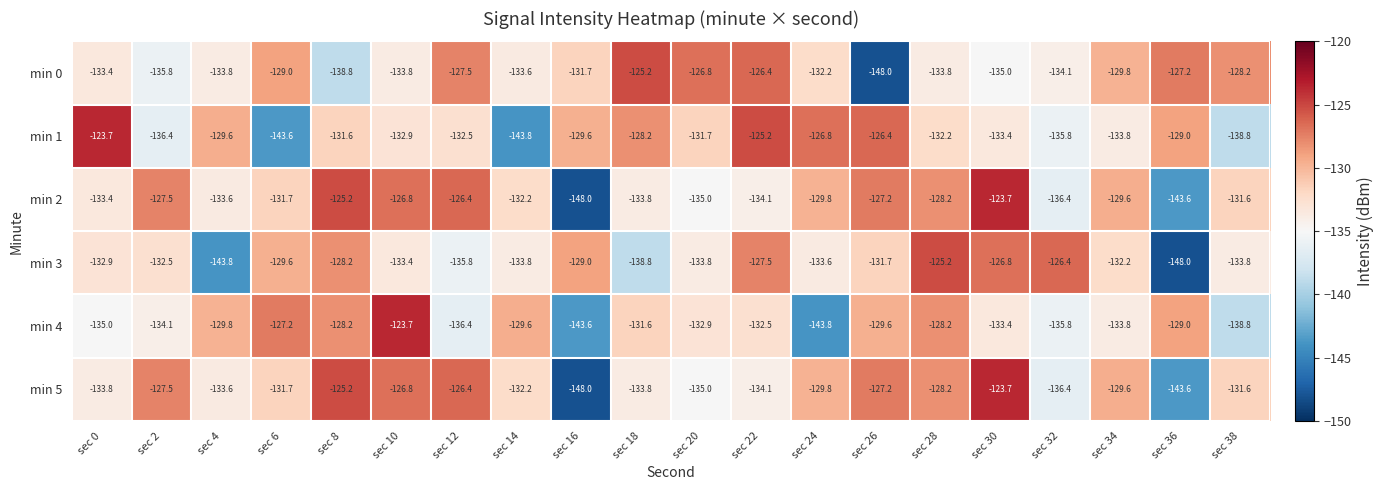

What is the maximum value for min 5?

-123.7